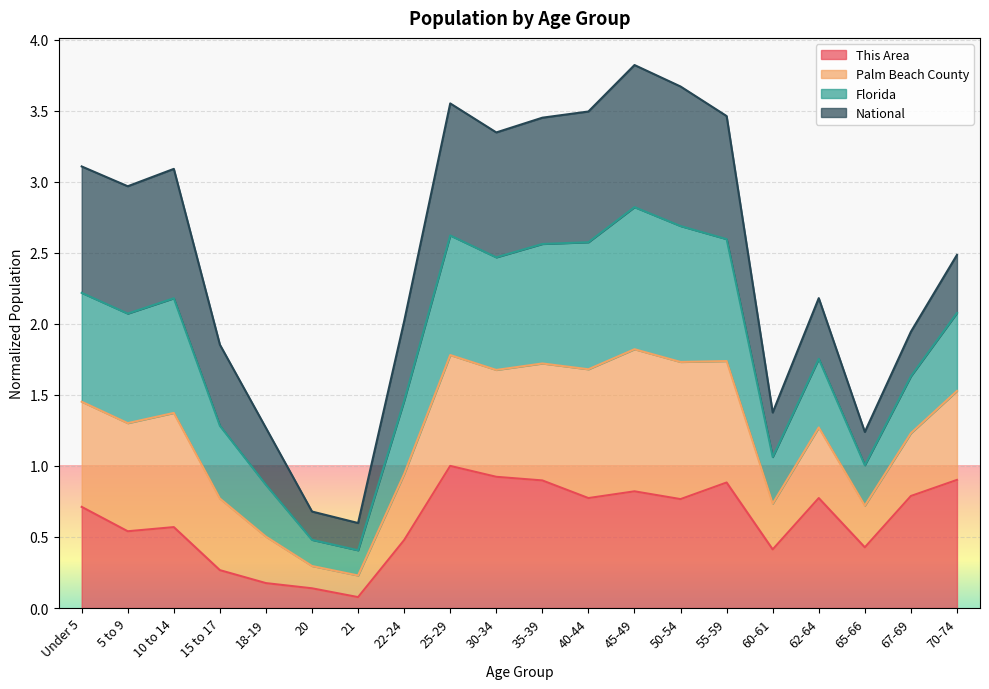

What is the total value across all series at 50-54?

3.7